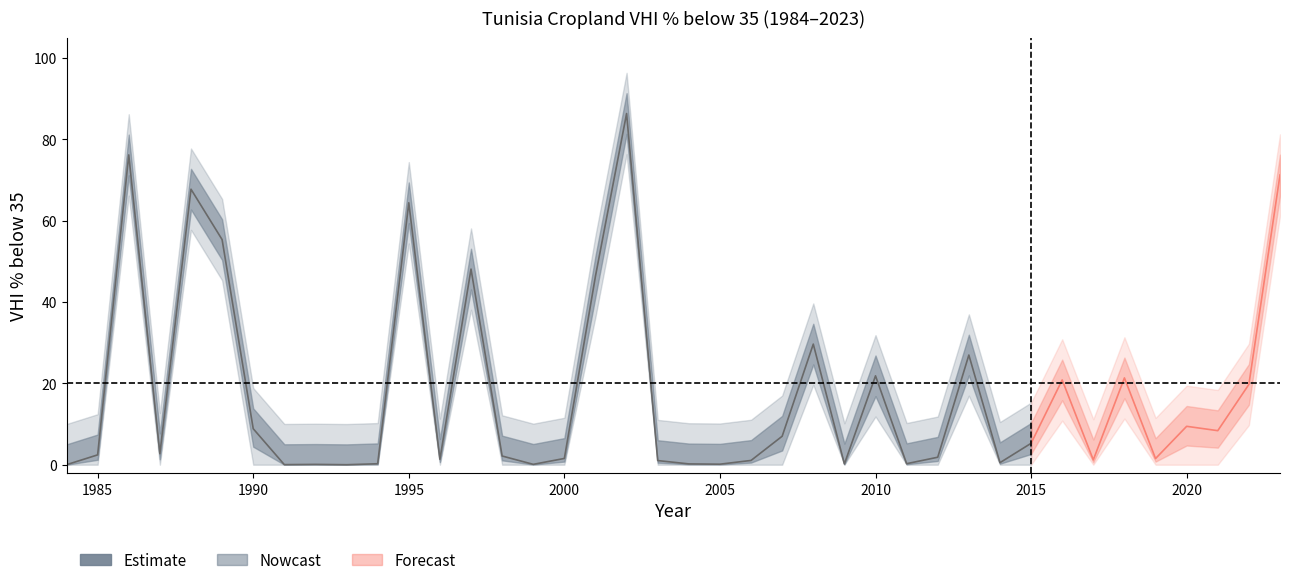

What is the spread (max minus min) of values at 1994?

10.2